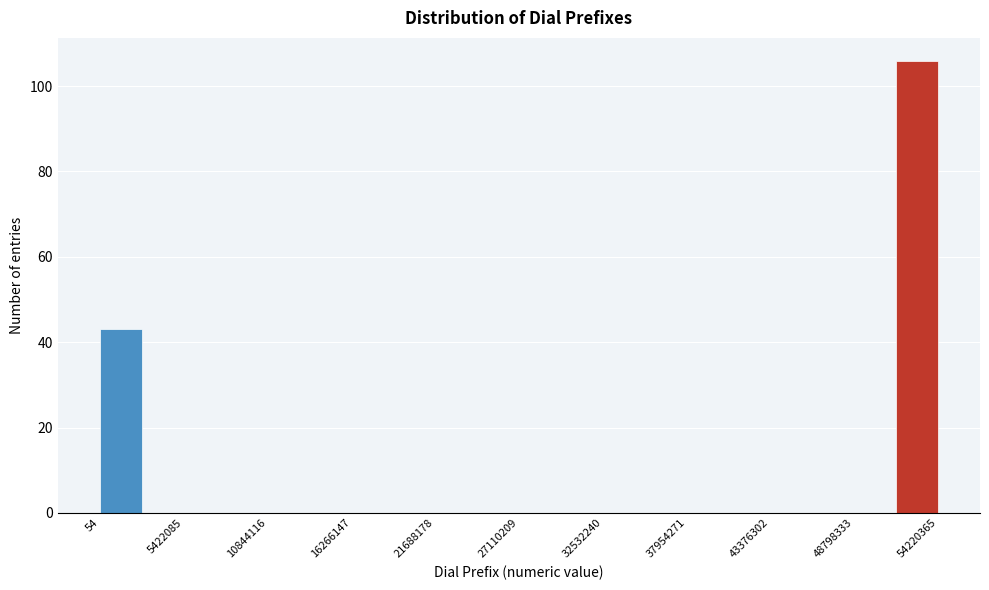

Around what value on the x-axis is the tallest bar? Give the approximate position of its centre, as read against the axis.

53000000